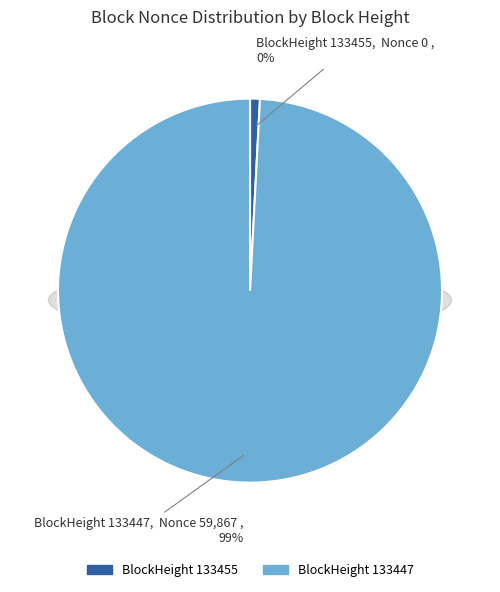

True or false: 133455 accounts for 0% of the total.

True